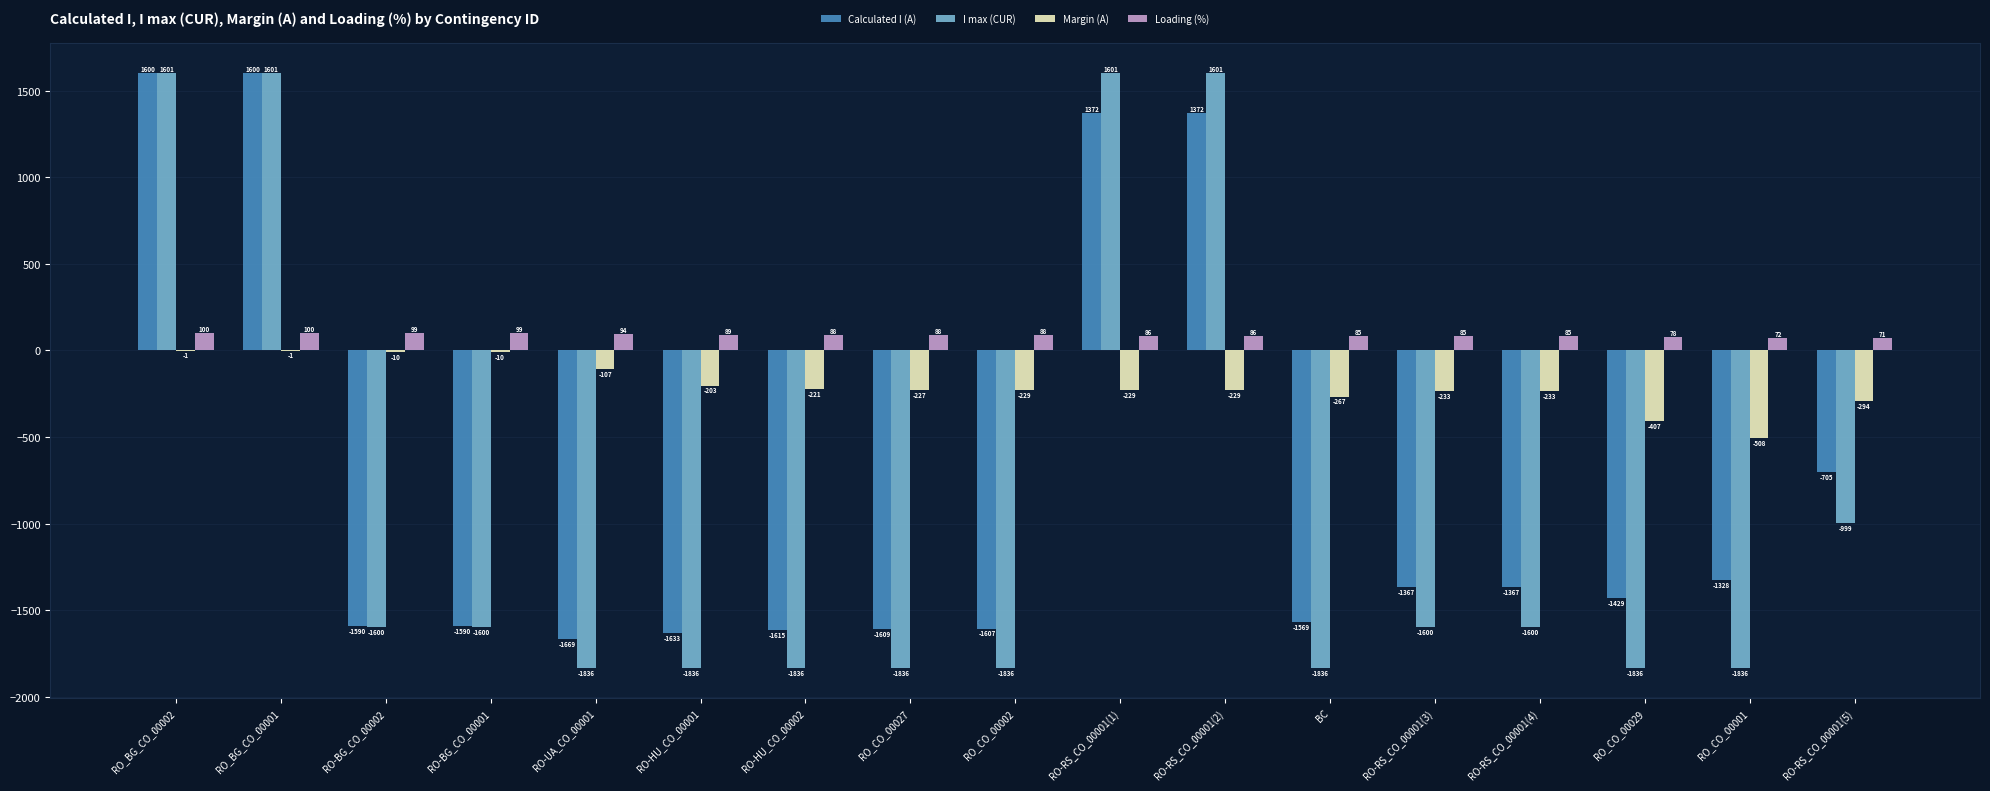

The I max (CUR) series shows -3114 at RO_CO_00002. True or false?

False